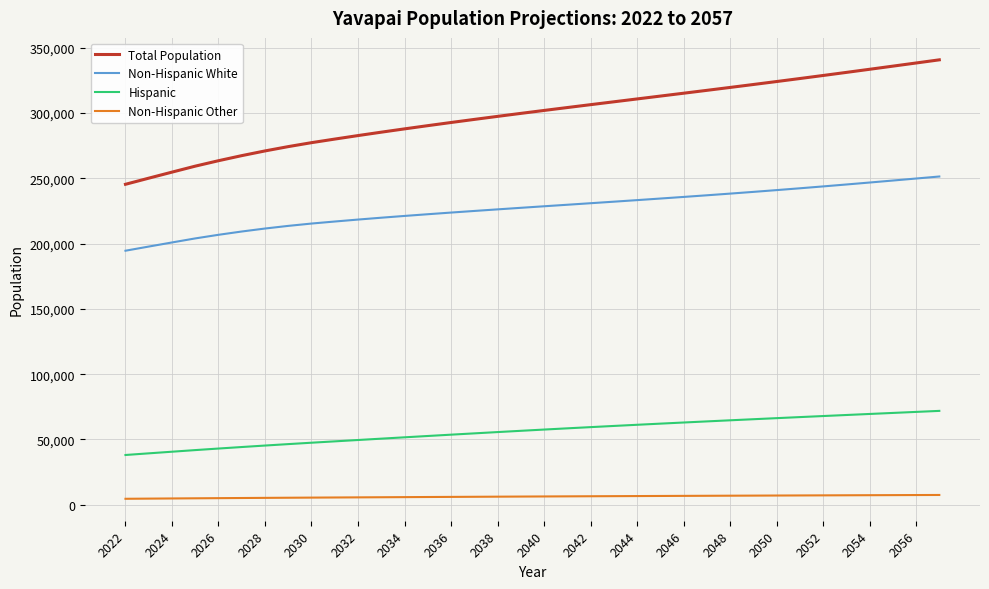

True or false: Total Population and Non-Hispanic Other intersect in this chart.

False